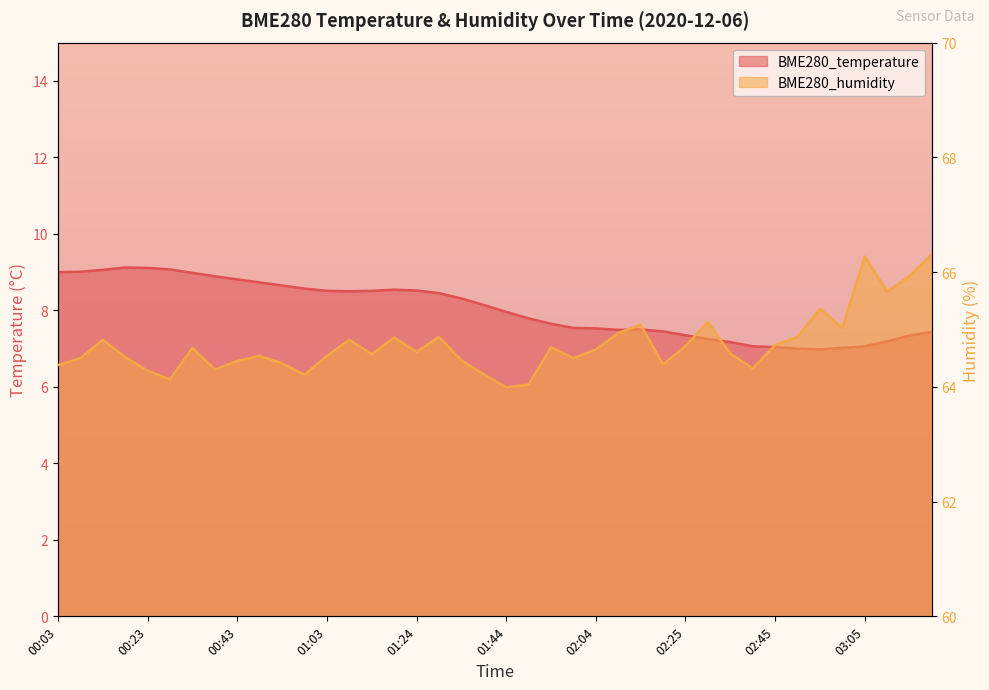

Does the chart display data point markers on the line(s)?

No